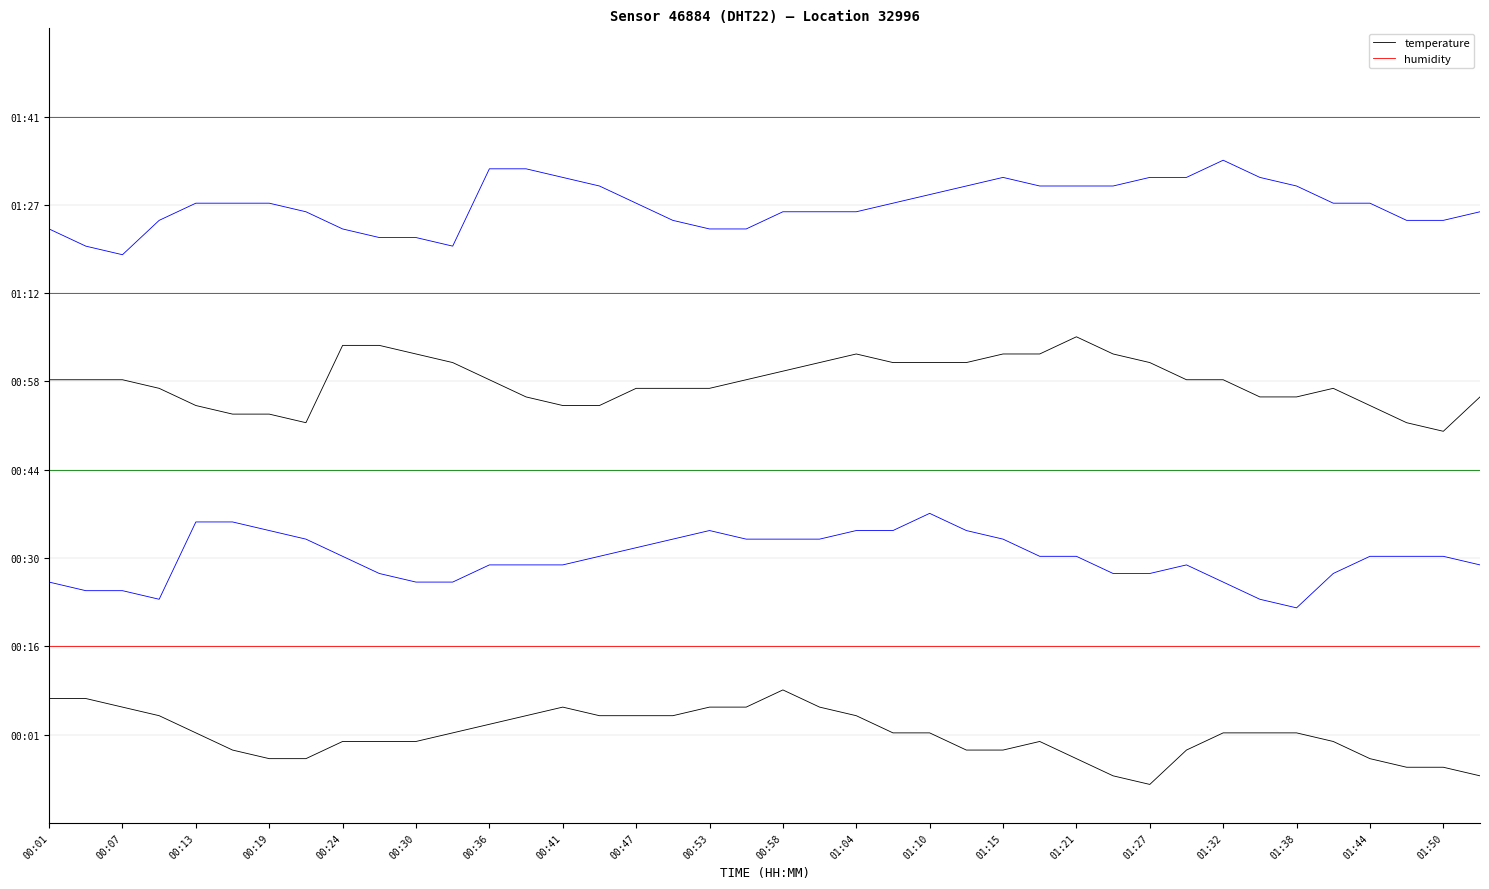

How many series are shown in this chart?

2